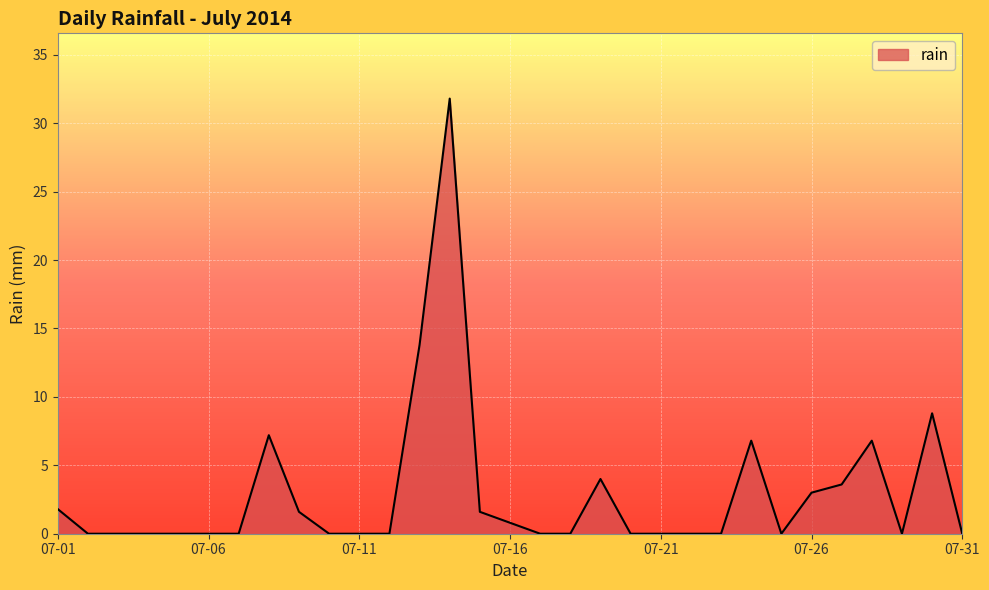

How many lines are shown in the chart?

1